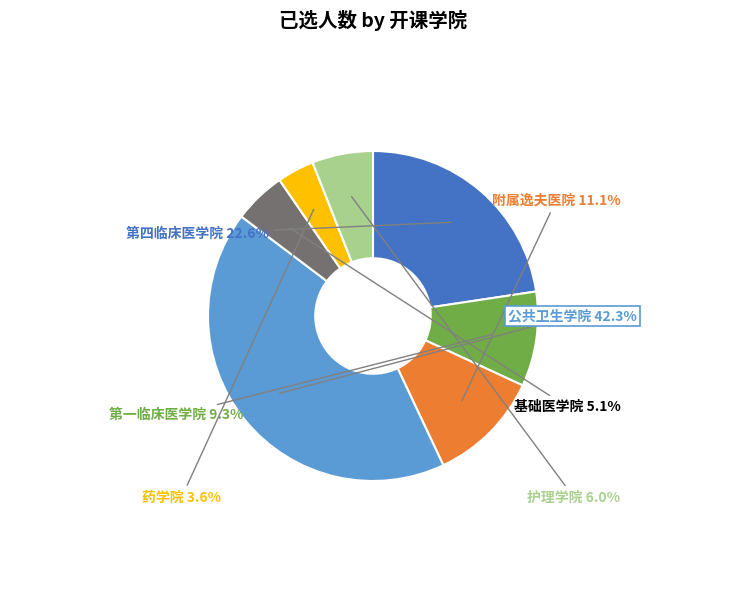

Is it true that 第四临床医学院 is 41% of the pie?

False